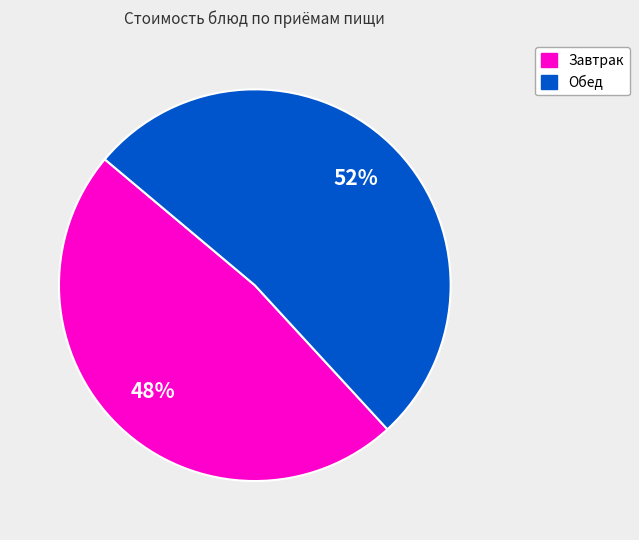

How many slices are in this pie chart?

2